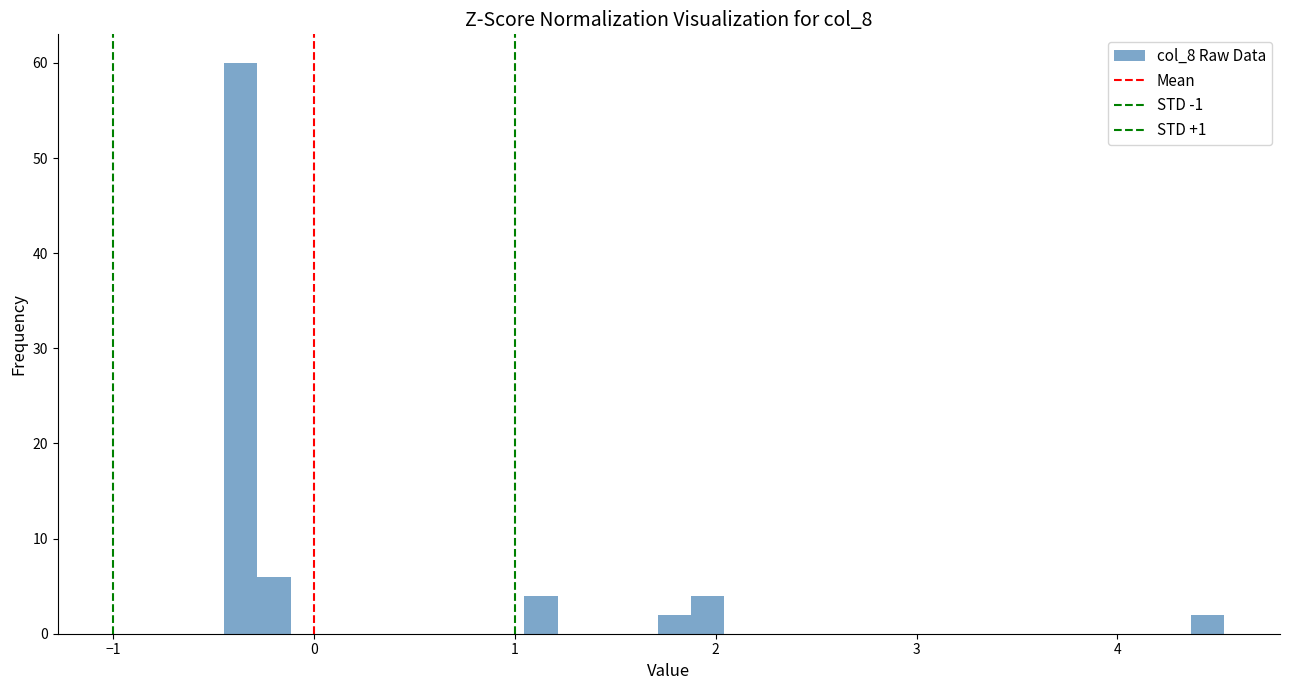

Read against the x-axis, roughly where is the centre of the tallest bar?

-0.4